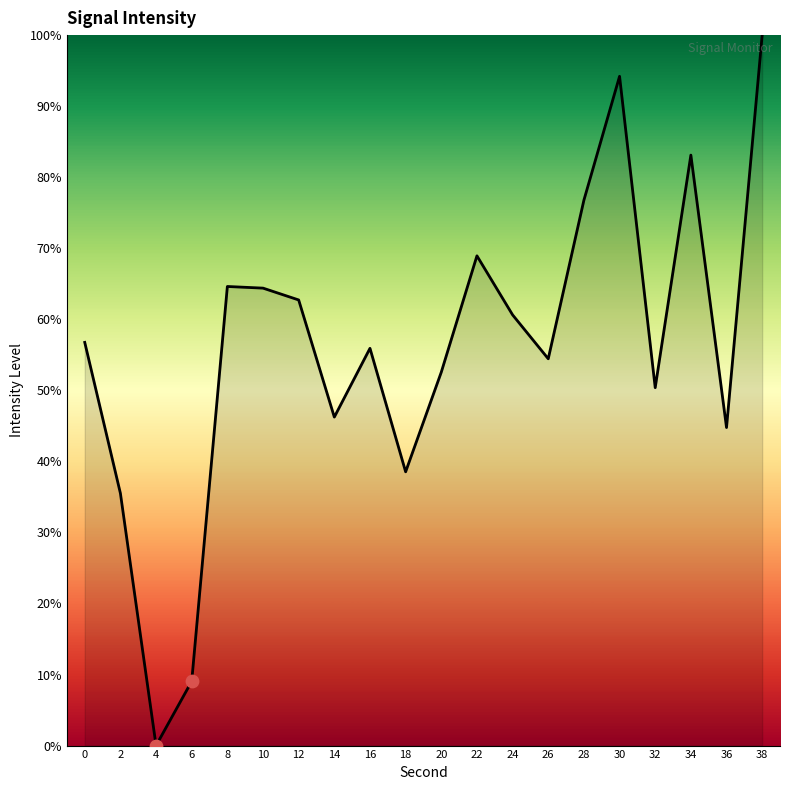

Between 36 and 10, which is larger?

10